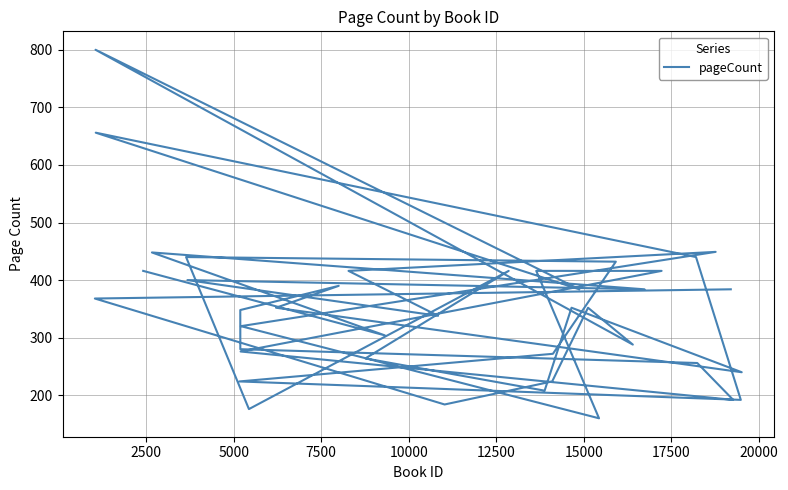

Reading right to left, what are all the values shown in this chart?

416	304	448	384	400	338	416	449	320	160	416	416	276	192	256	280	348	390	352	240	352	208	264	416	176	440	432	272	224	192	440	656	384	800	288	352	224	184	368	384